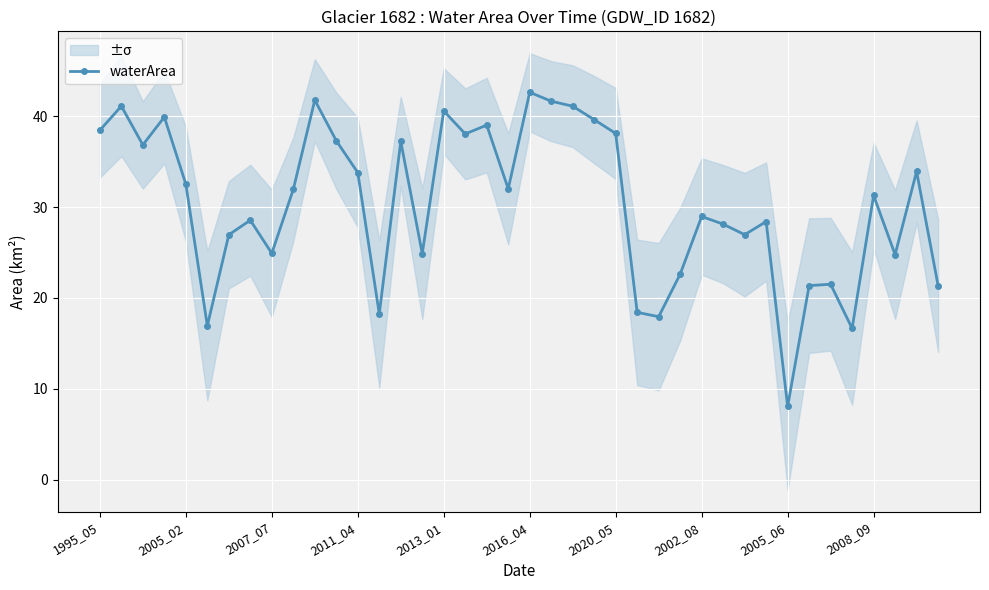

Which category has the lowest value in the waterArea series?

2005_06